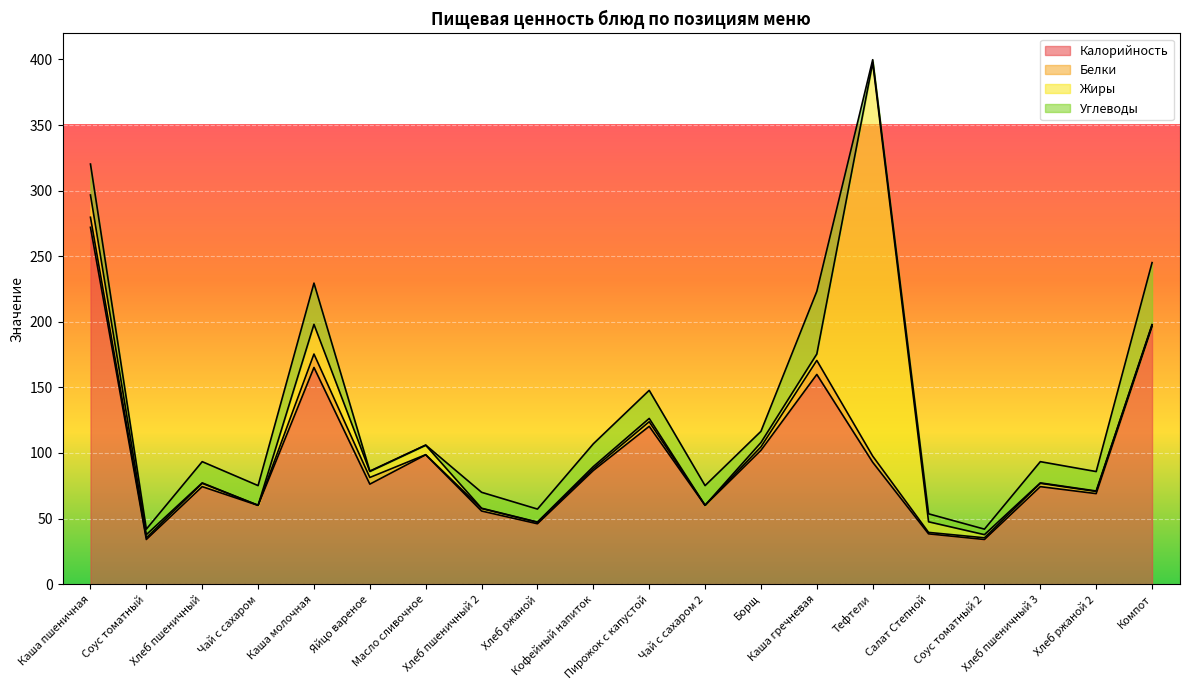

What is the highest value of the Жиры series?

385.2